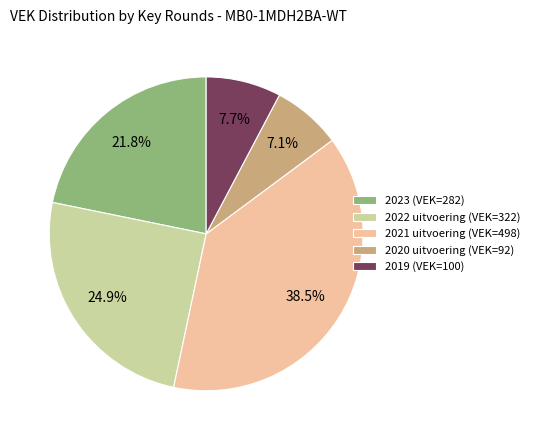

What percentage is the 2020 uitvoering (VEK=92) slice, to the nearest percent?

7%